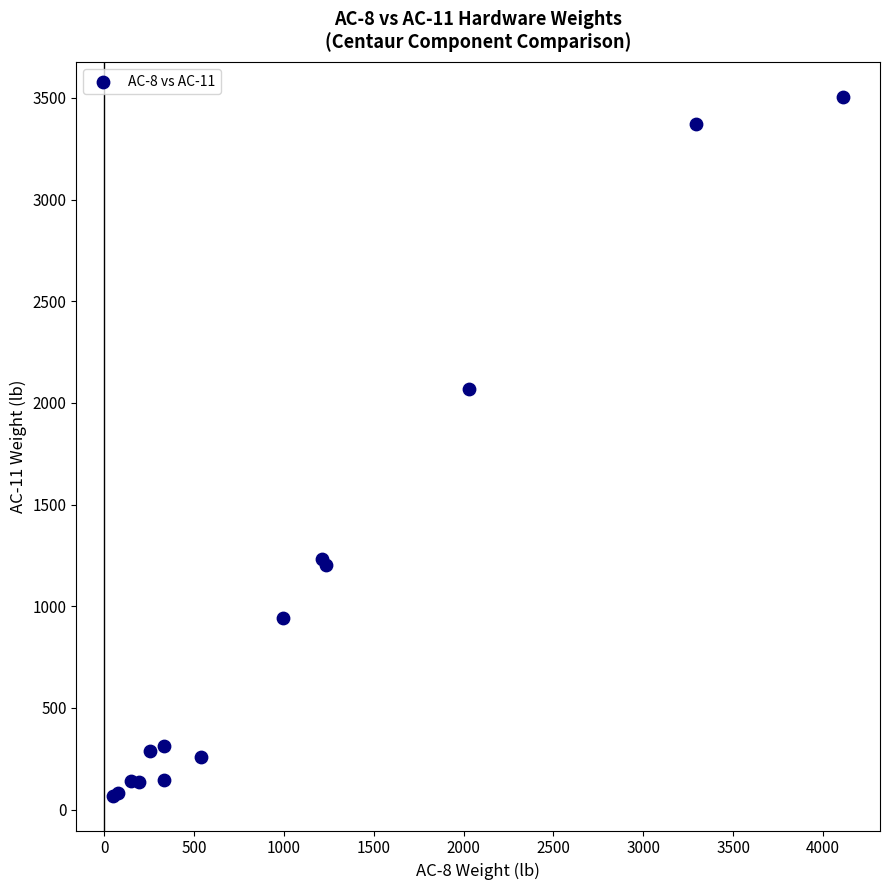

What Y value in the scatter plot is closest to 1787?

2071